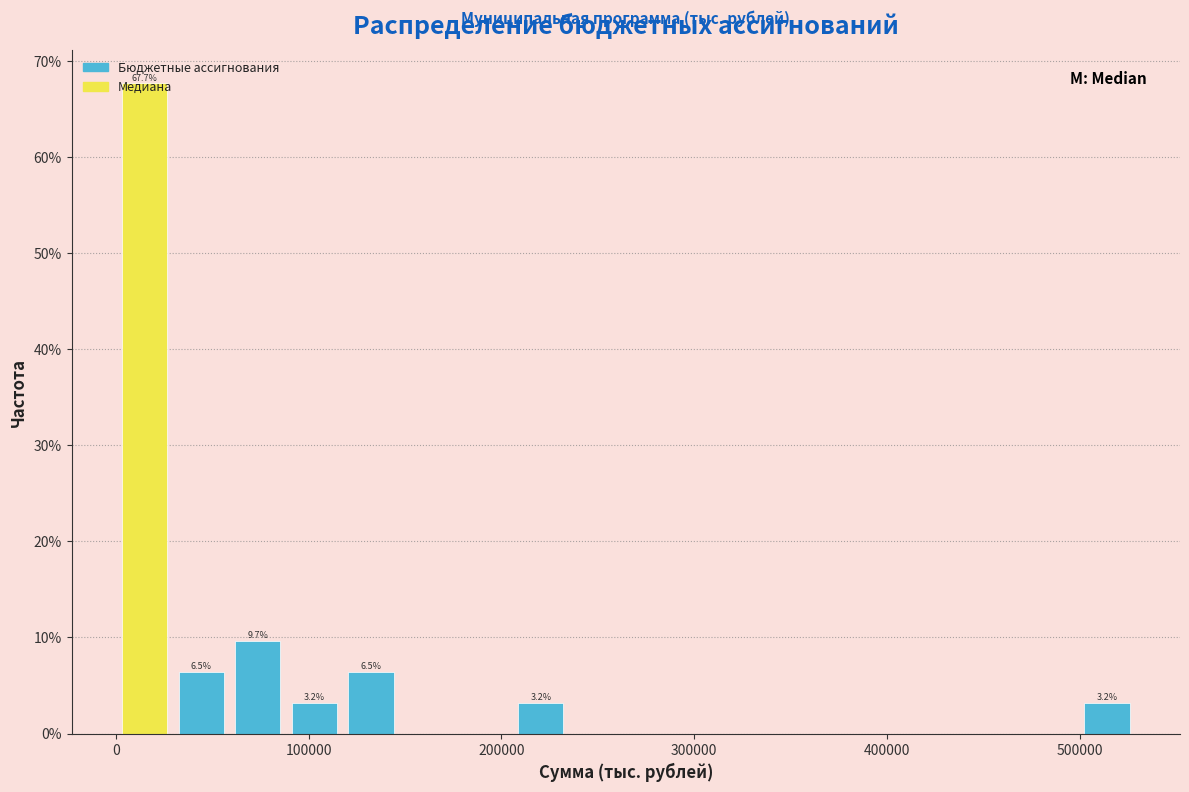

Read against the x-axis, roughly where is the centre of the tallest bar?

10000